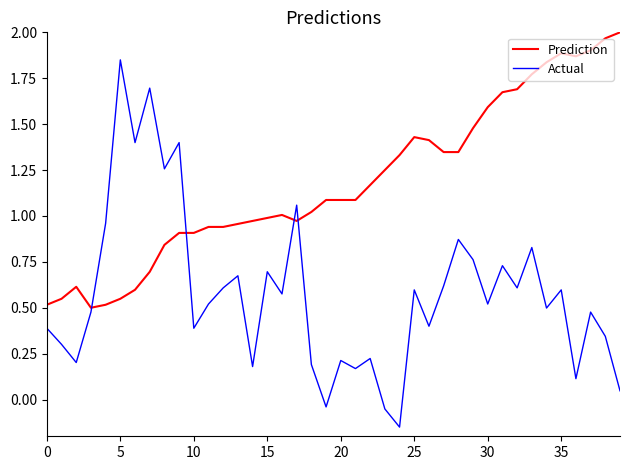

How many times do Prediction and Actual cross each other?

4